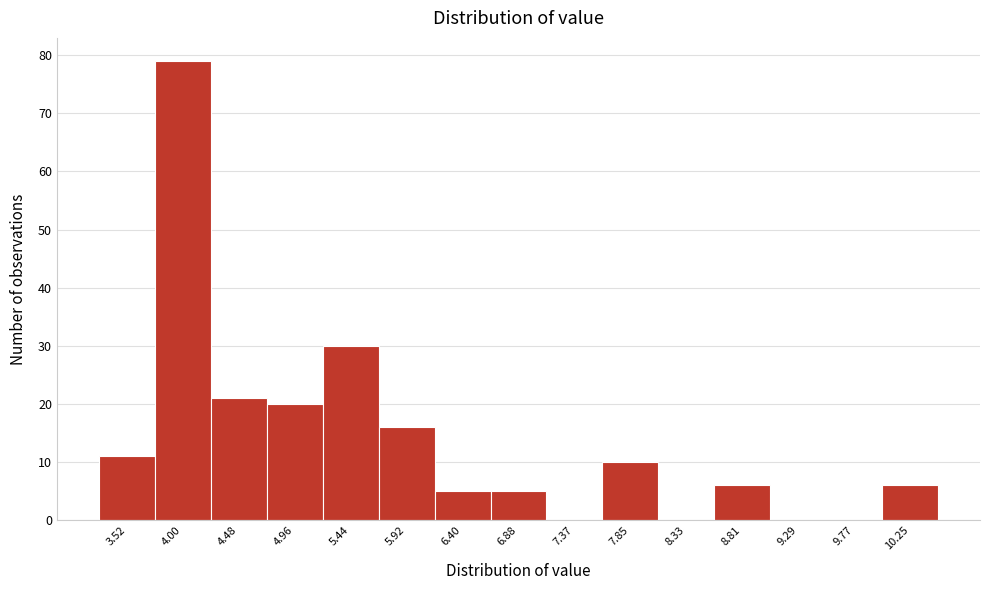

Reading right to left, transcribe all the data shown in this chart.

10.25=6	9.77=0	9.29=0	8.81=6	8.33=0	7.85=10	7.37=0	6.88=5	6.40=5	5.92=16	5.44=30	4.96=20	4.48=21	4.00=79	3.52=11